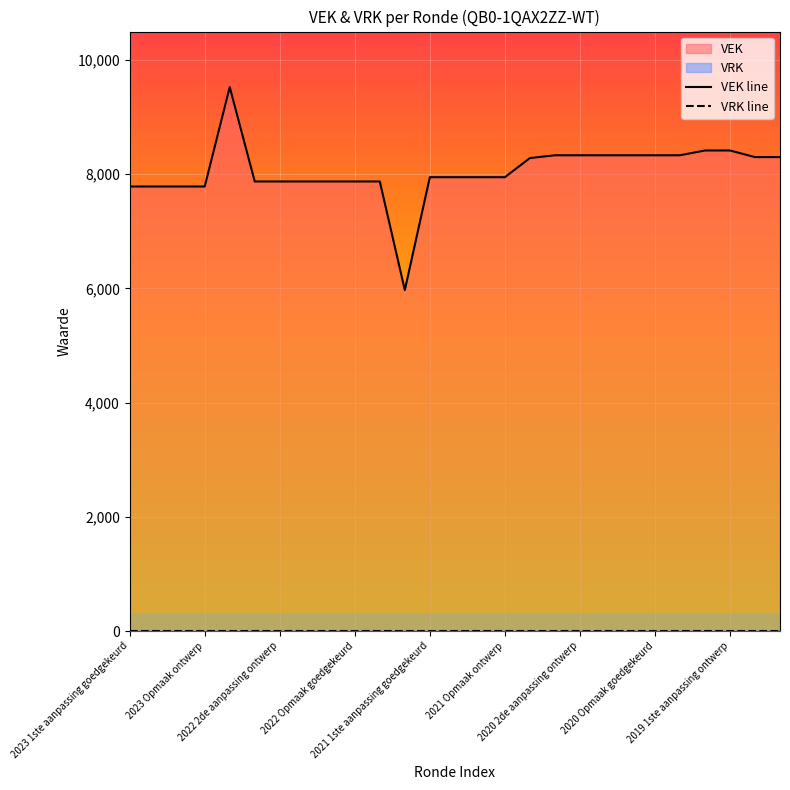

Is the value of VRK line at 2021 1ste aanpassing goedgekeurd greater than the value of VEK line at 10?

No